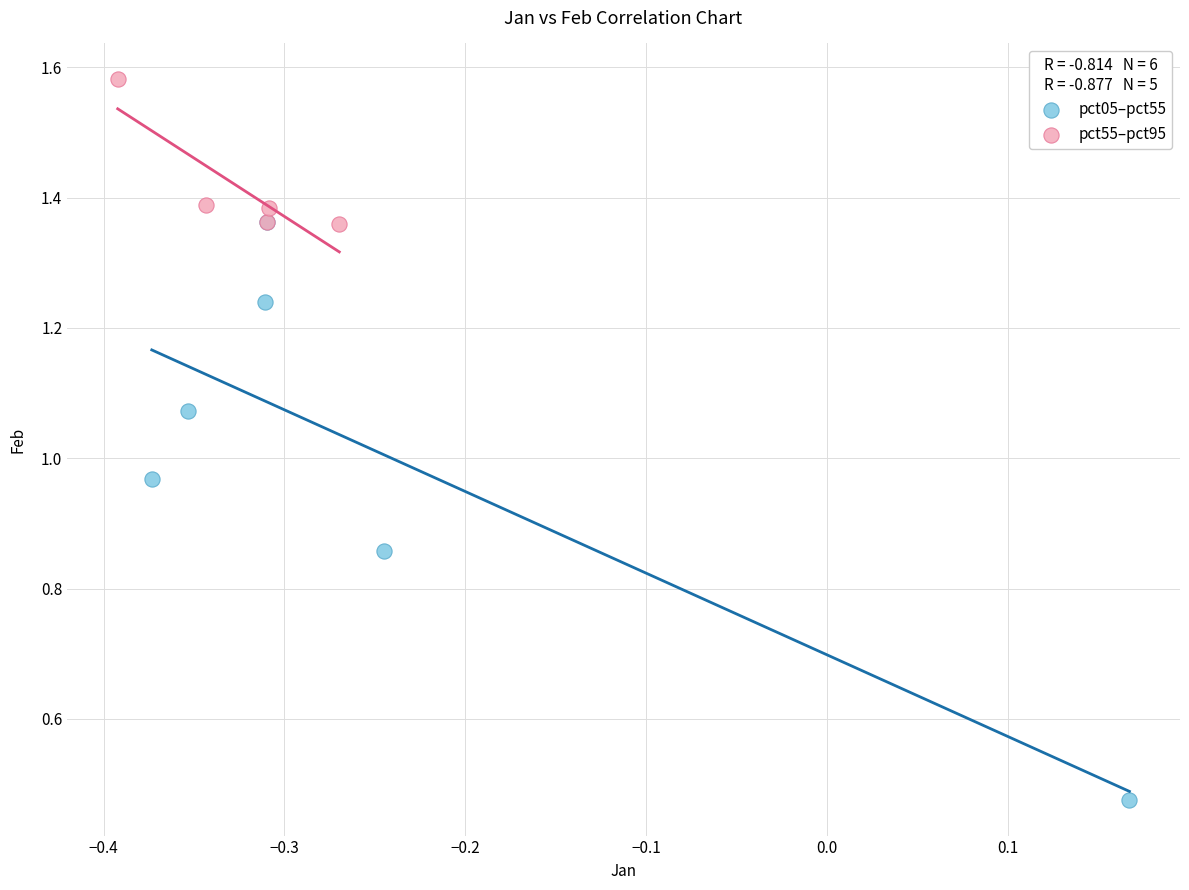

Which series has the widest spread of Y values?

pct05–pct55